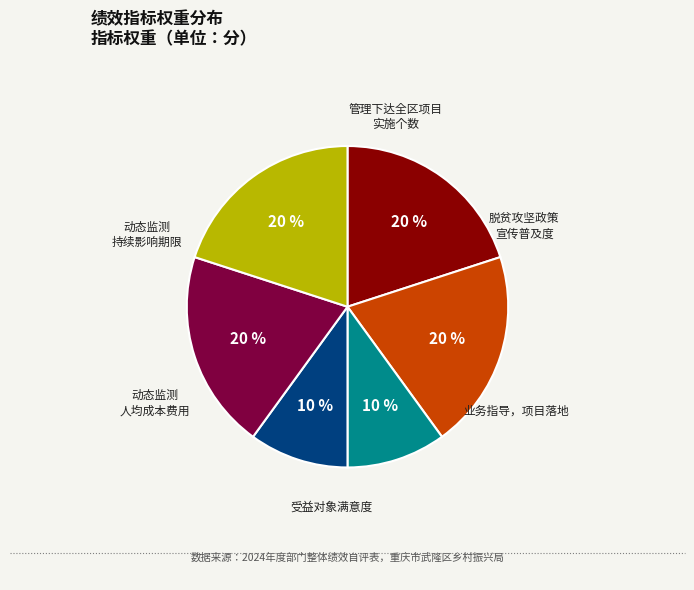

To the nearest percent, what is the average slice percentage?

17%